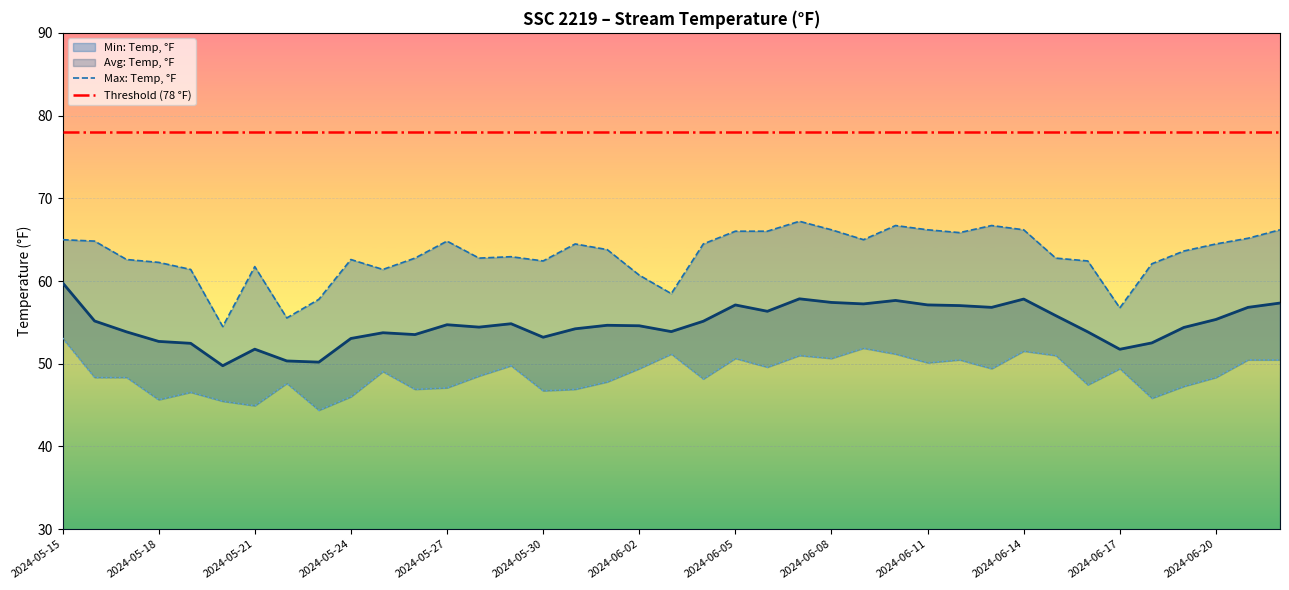

Does the chart display data point markers on the line(s)?

No